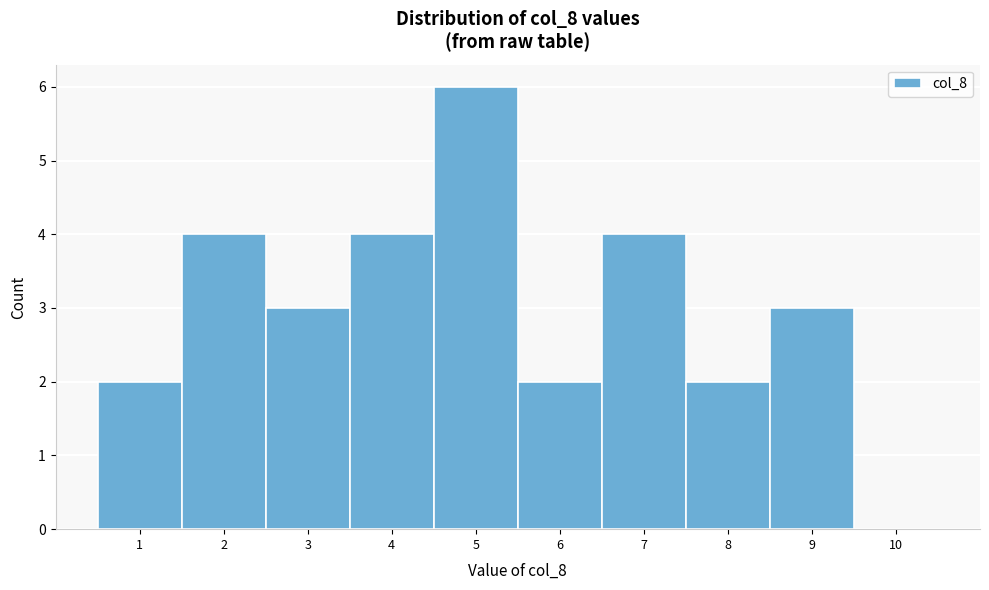

Reading right to left, extract all data points from this chart.

10=0	9=3	8=2	7=4	6=2	5=6	4=4	3=3	2=4	1=2